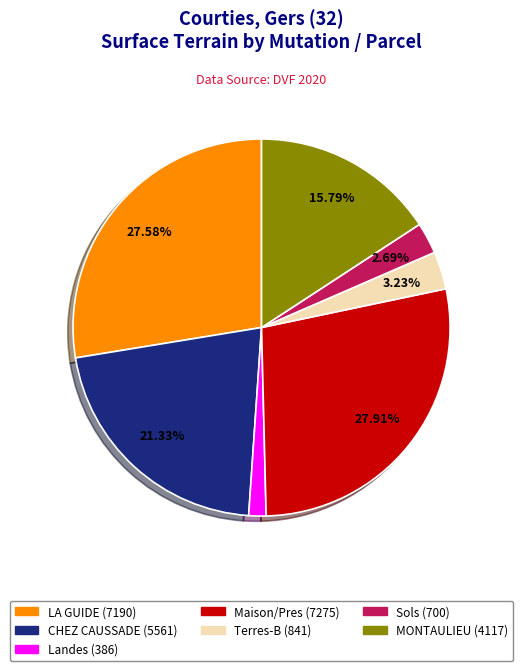

Approximately how many times larger is the value at MONTAULIEU (4117) compared to Sols (700)?

5.9